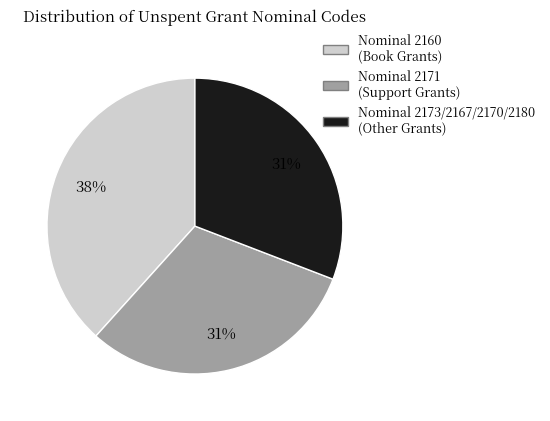

Is there a majority slice in this chart?

No